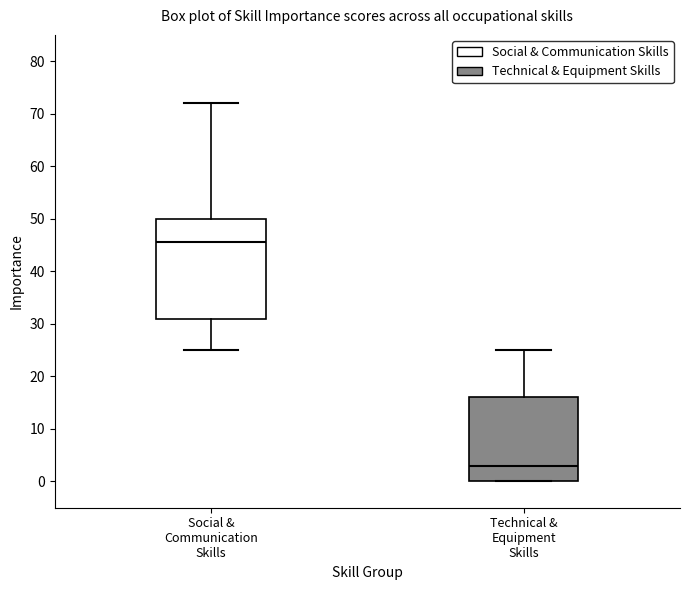

Which box's median line is the lowest?

Technical & Equipment Skills